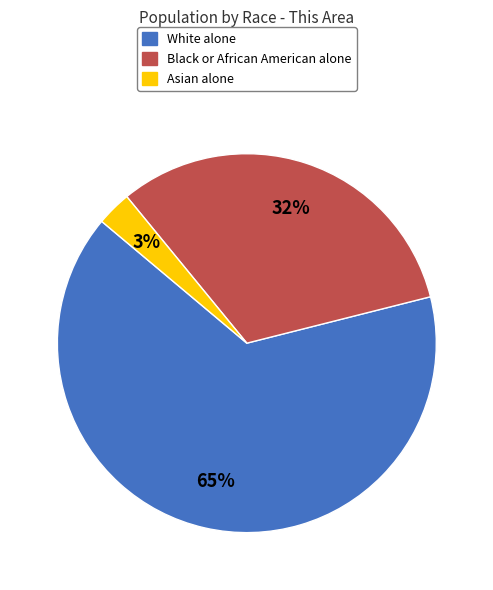

Rank the categories by value from highest to lowest.

White alone, Black or African American alone, Asian alone